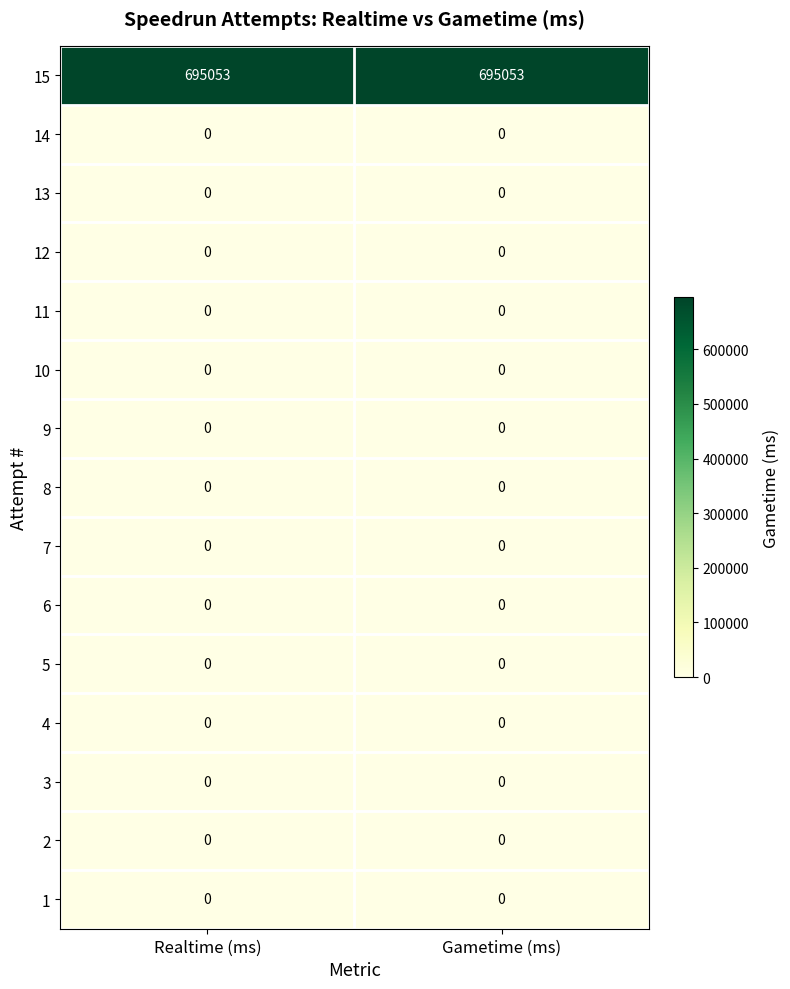

Which series has the largest total across all categories?

15